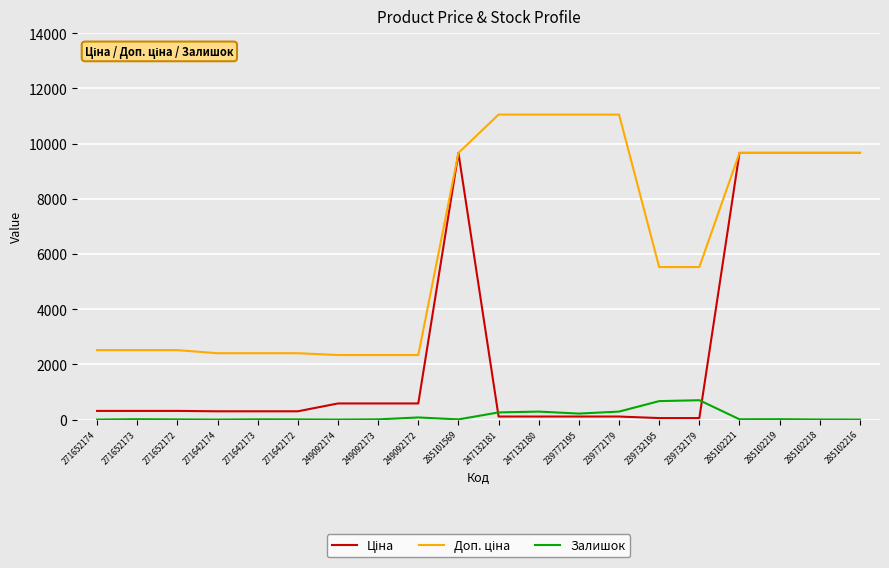

What is the maximum value shown in the chart?

11055.0